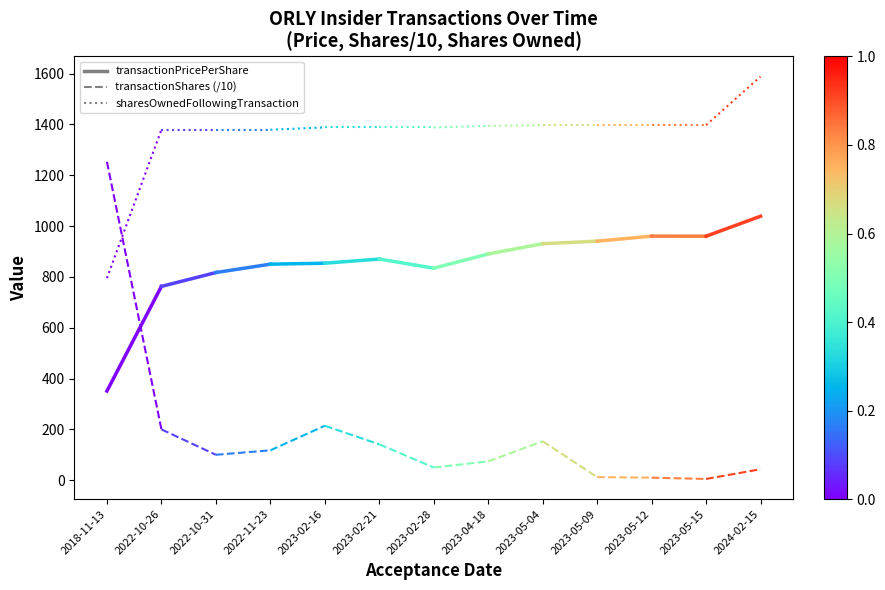

How many series are shown in this chart?

3